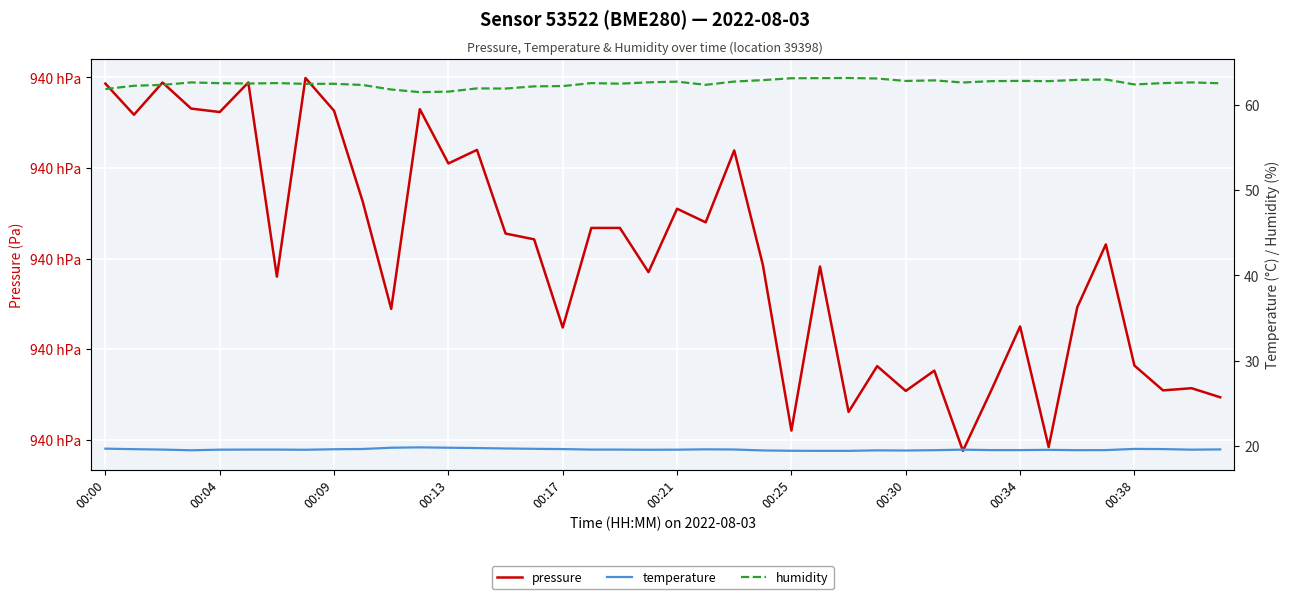

Rank the series by their maximum value, from lowest to highest.

temperature, humidity, pressure